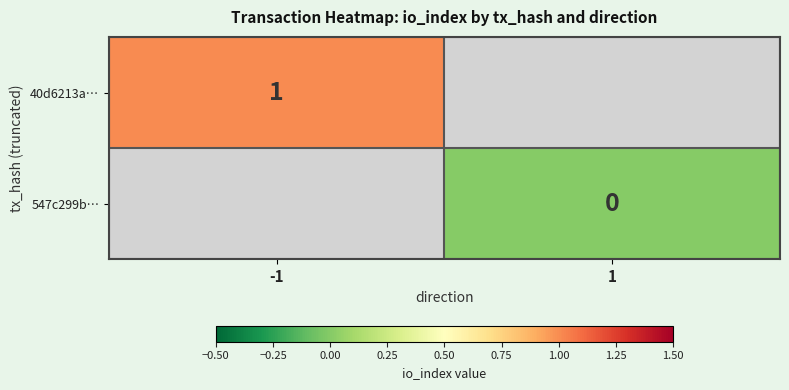

The value of 40d6213a… at -1 is 1. True or false?

True